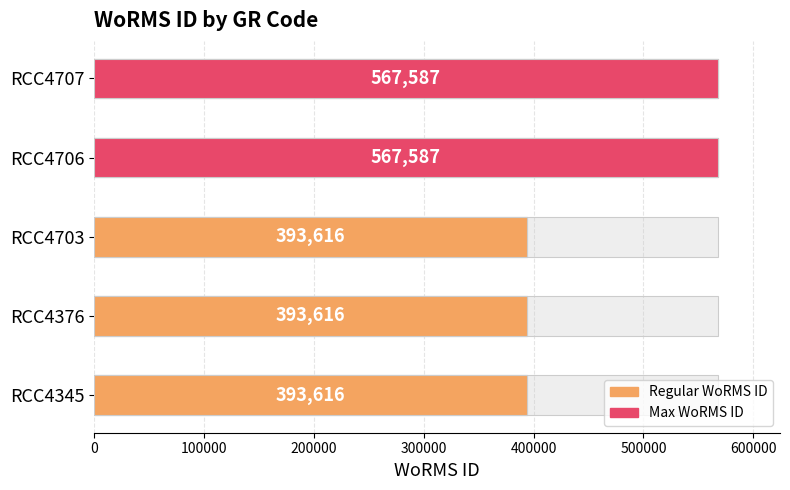

How many values exceed 393616?

2